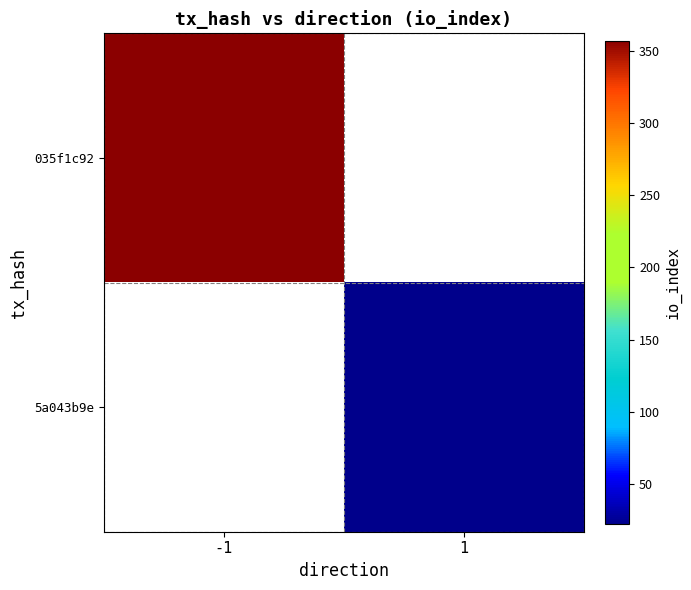

List the labels in order of 035f1c92 value, largest first.

-1, 1